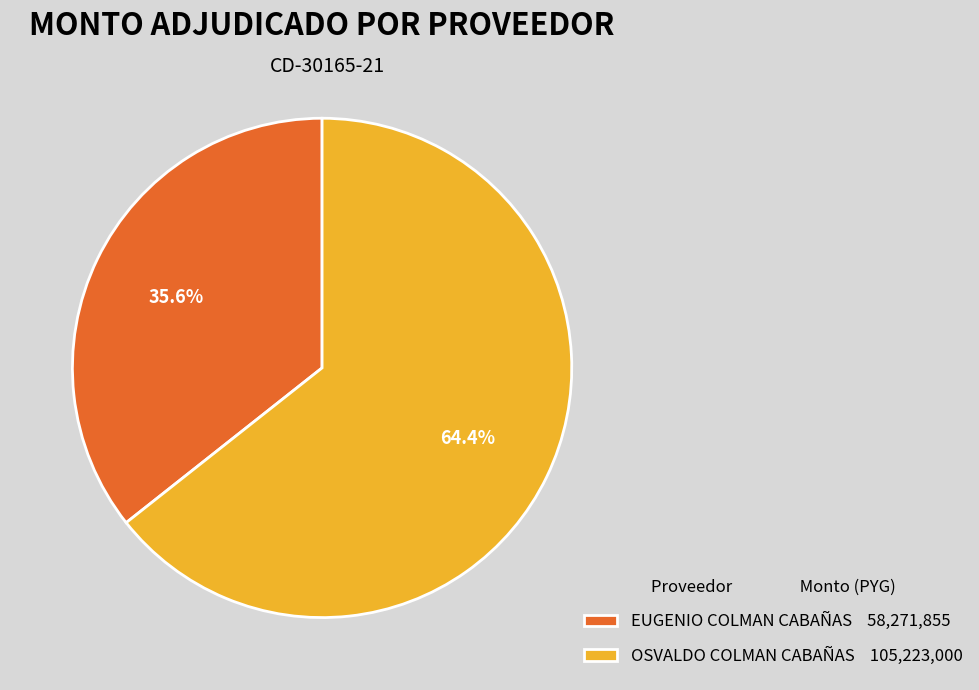

Is there a majority slice in this chart?

Yes